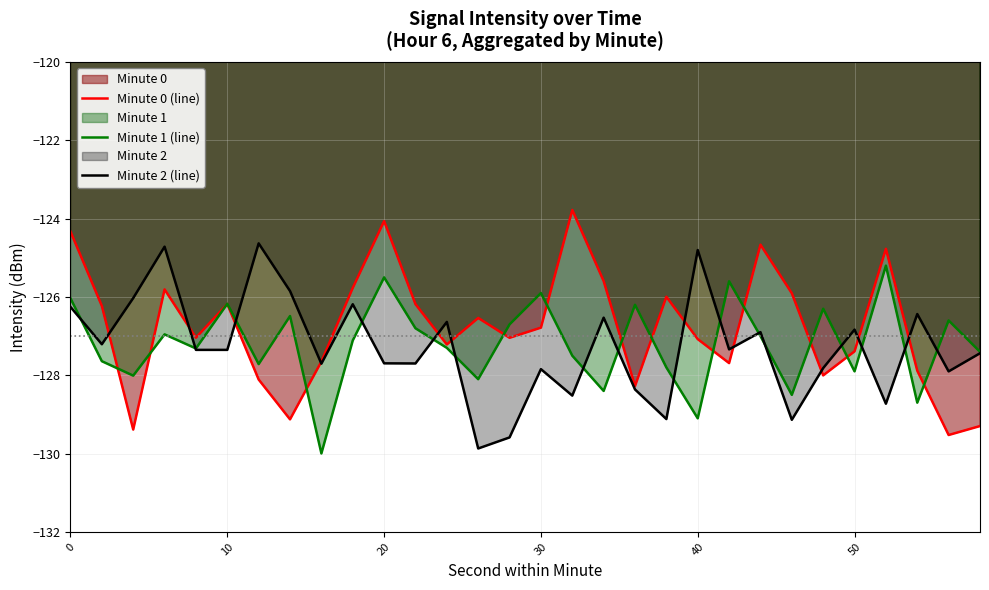

The Minute 0 (line) series shows -182.3 at 40. True or false?

False